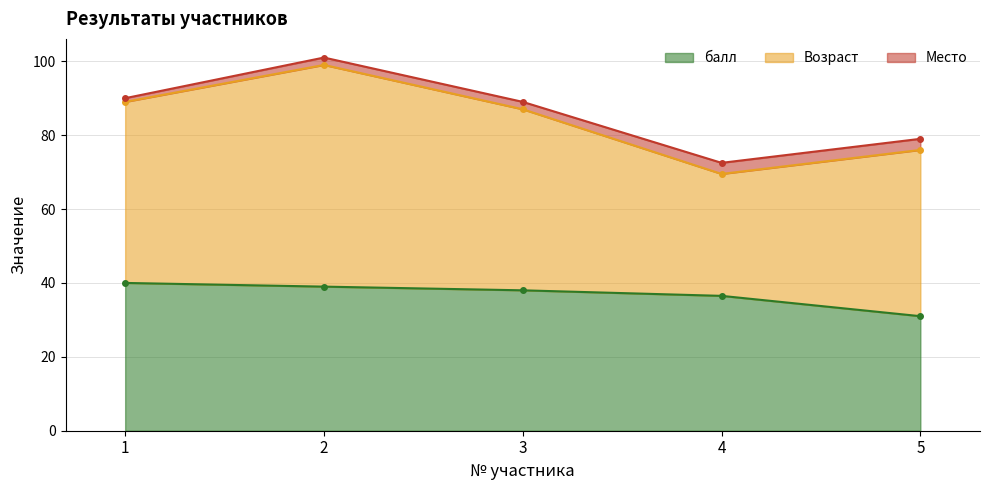

What are all the series names shown in the legend?

балл, Возраст, Место